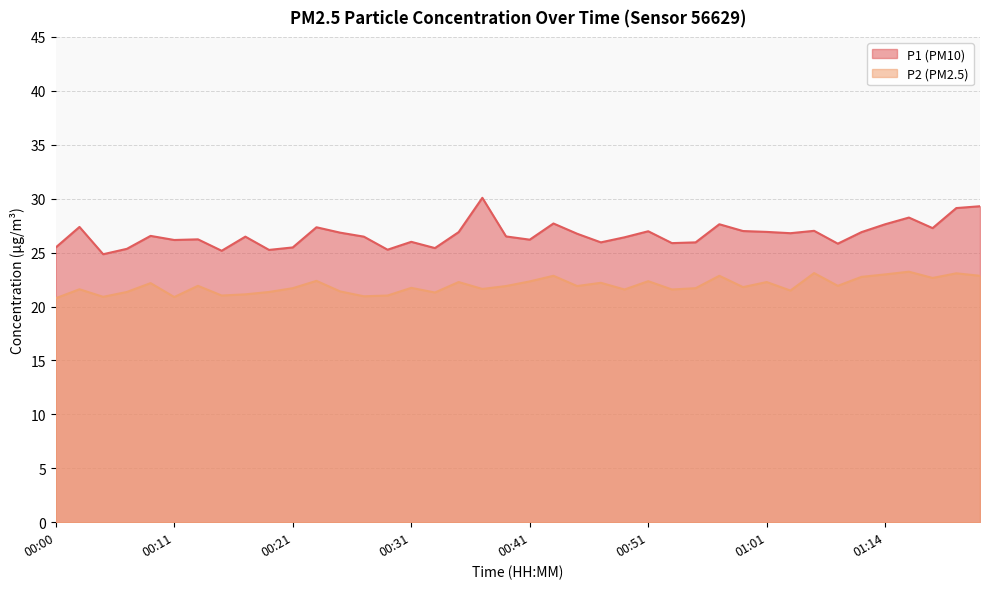

What is the difference between the P1 values at 01:18 and 01:16?

1.0